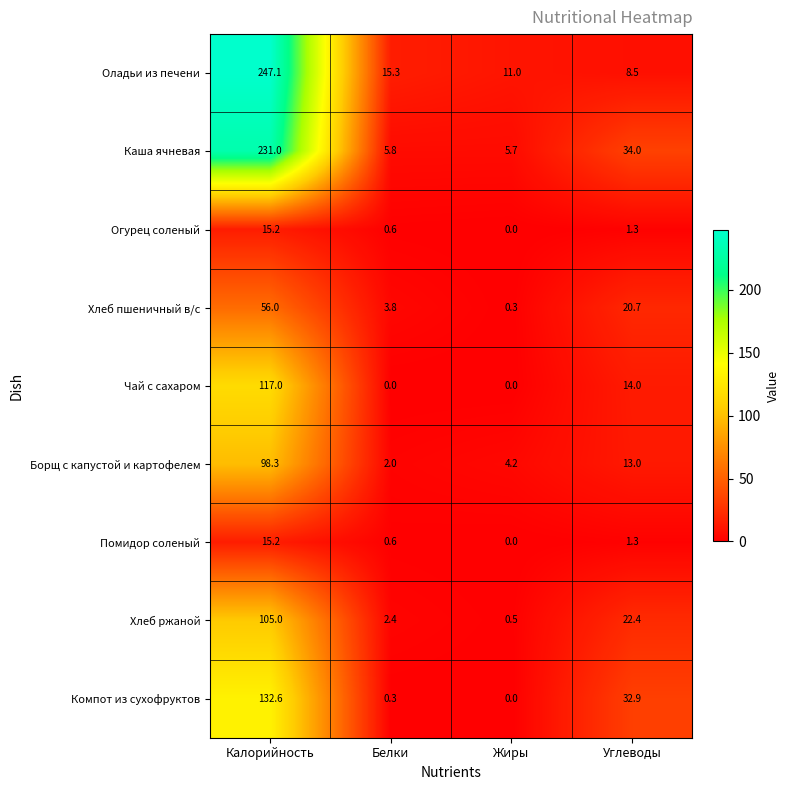

At which label does Борщ с капустой и картофелем first exceed 13?

Калорийность